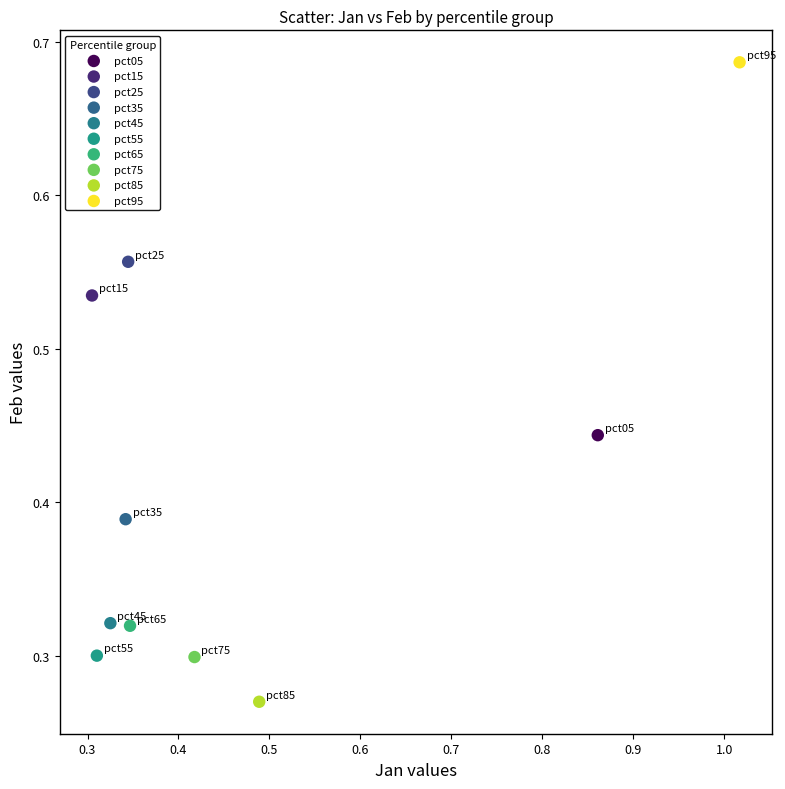

What are all the series names shown in the legend?

pct05, pct15, pct25, pct35, pct45, pct55, pct65, pct75, pct85, pct95